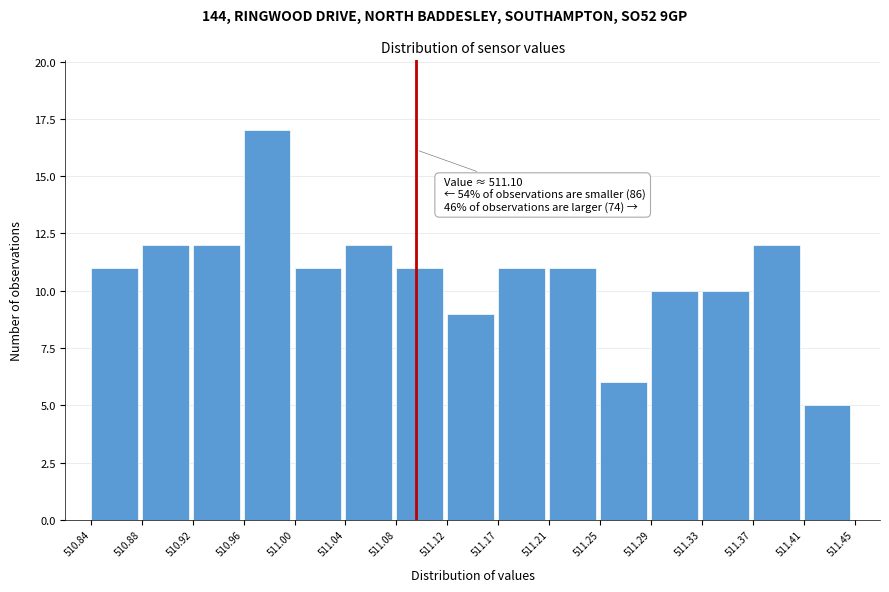

Which range on the x-axis has the tallest bar?

510.96 to 511.00